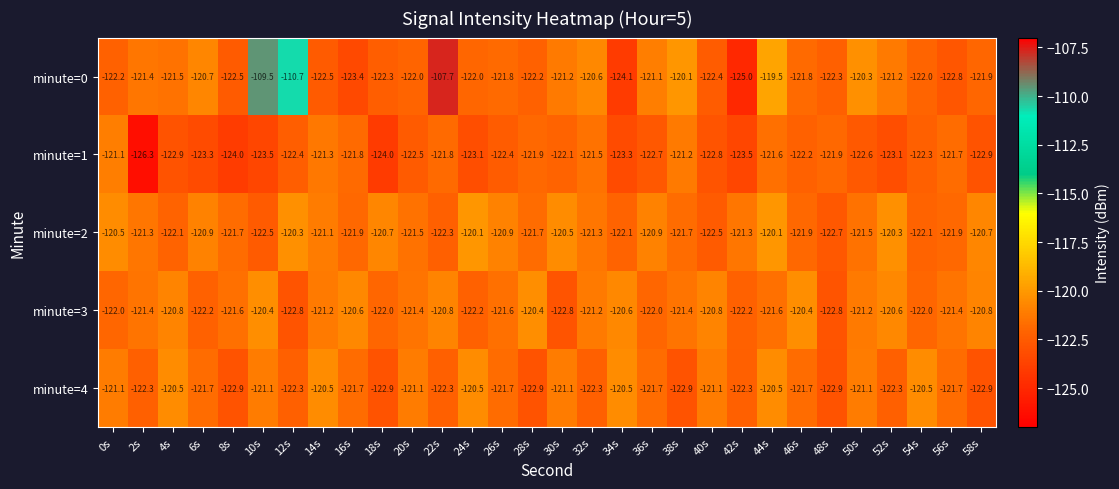

Which series has the widest spread of values?

minute=0